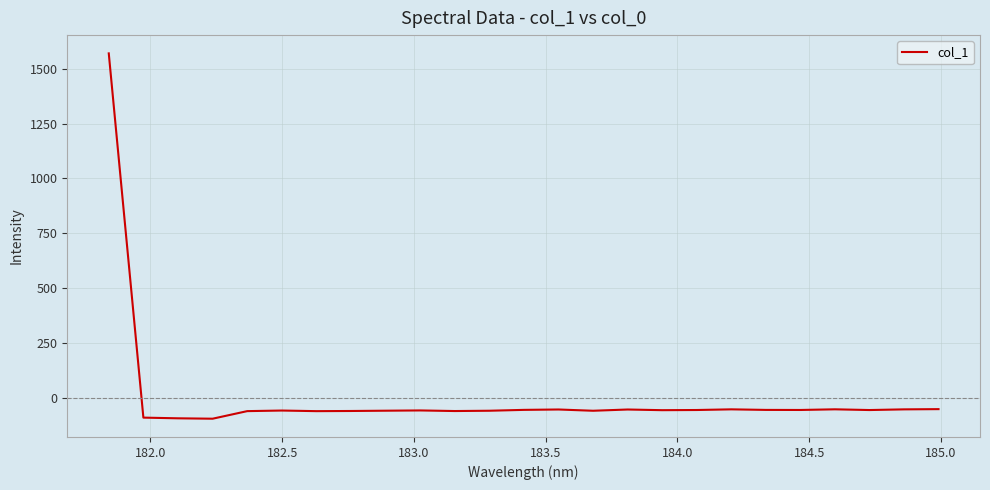

What is the greatest value displayed?

1570.6